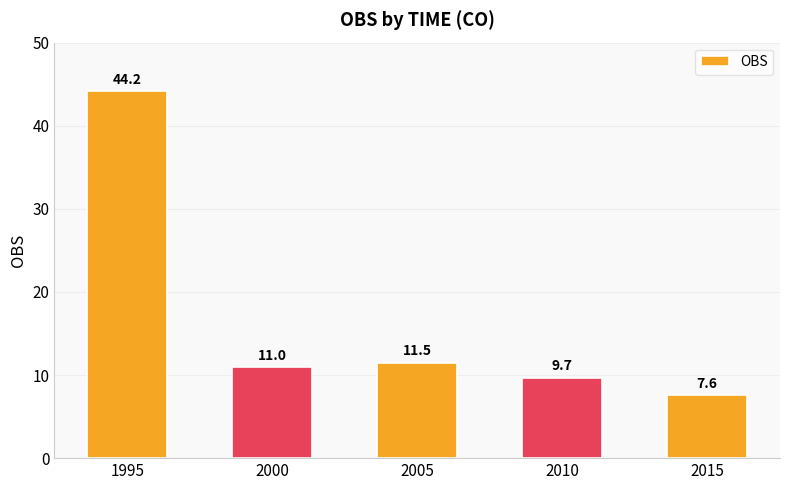

What is the approximate value at 2005?

11.5